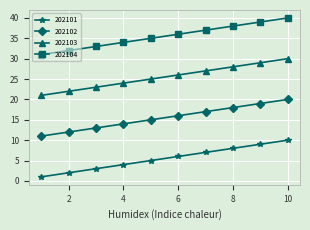

At how many categories does at least one series exceed 6?

10